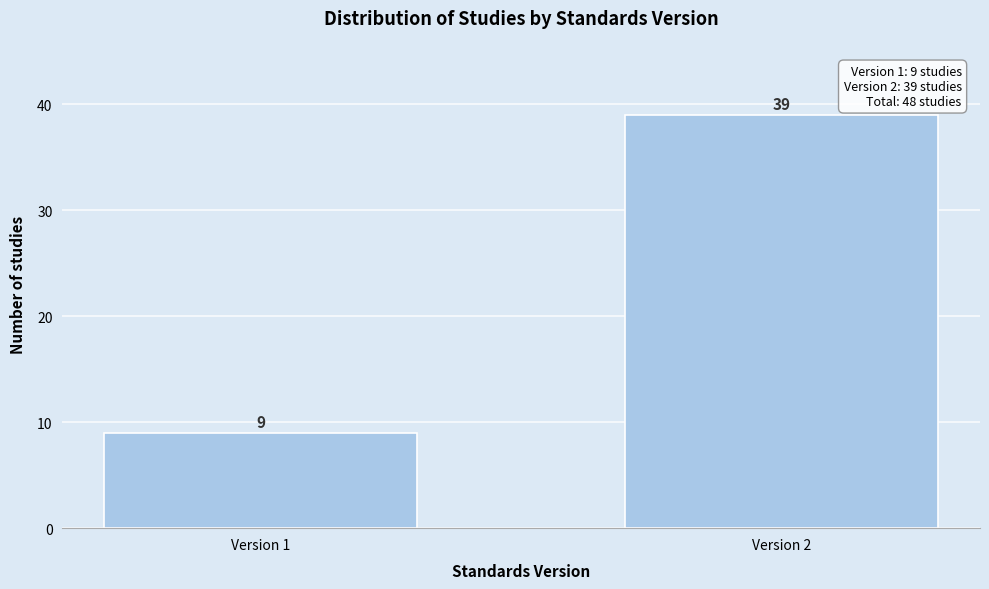

Reading right to left, transcribe all the data shown in this chart.

39	9